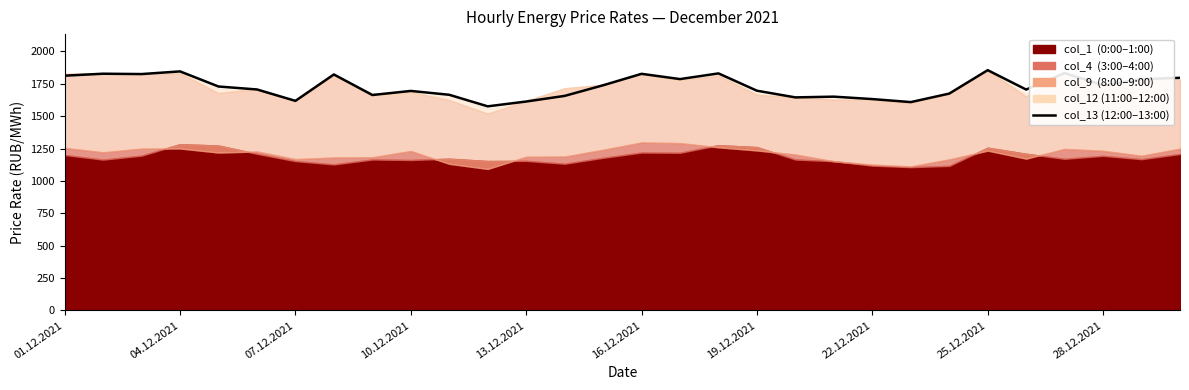

What is the difference between the values at 13.12.2021 and 24?

126.2